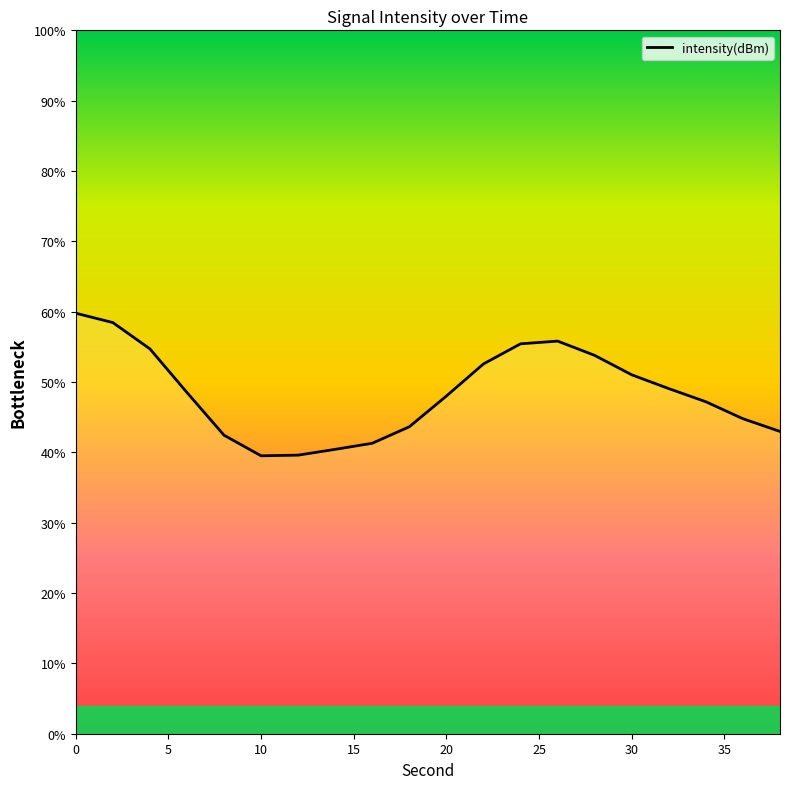

What is the maximum value shown in the chart?

59.8